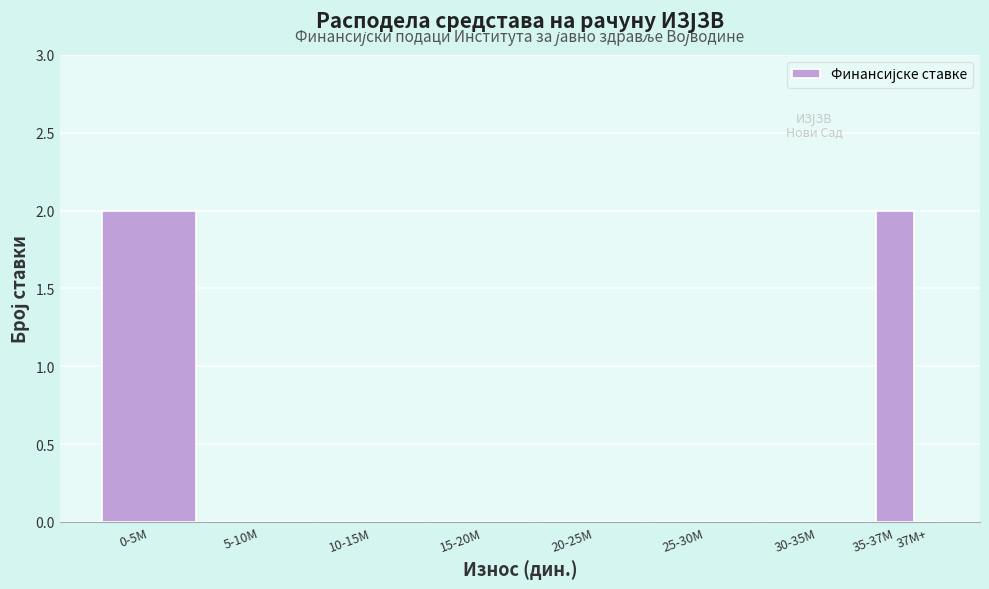

Reading left to right, transcribe all the data shown in this chart.

0-5M=2	5-10M=0	10-15M=0	15-20M=0	20-25M=0	25-30M=0	30-35M=0	35-37M=2	37M+=0